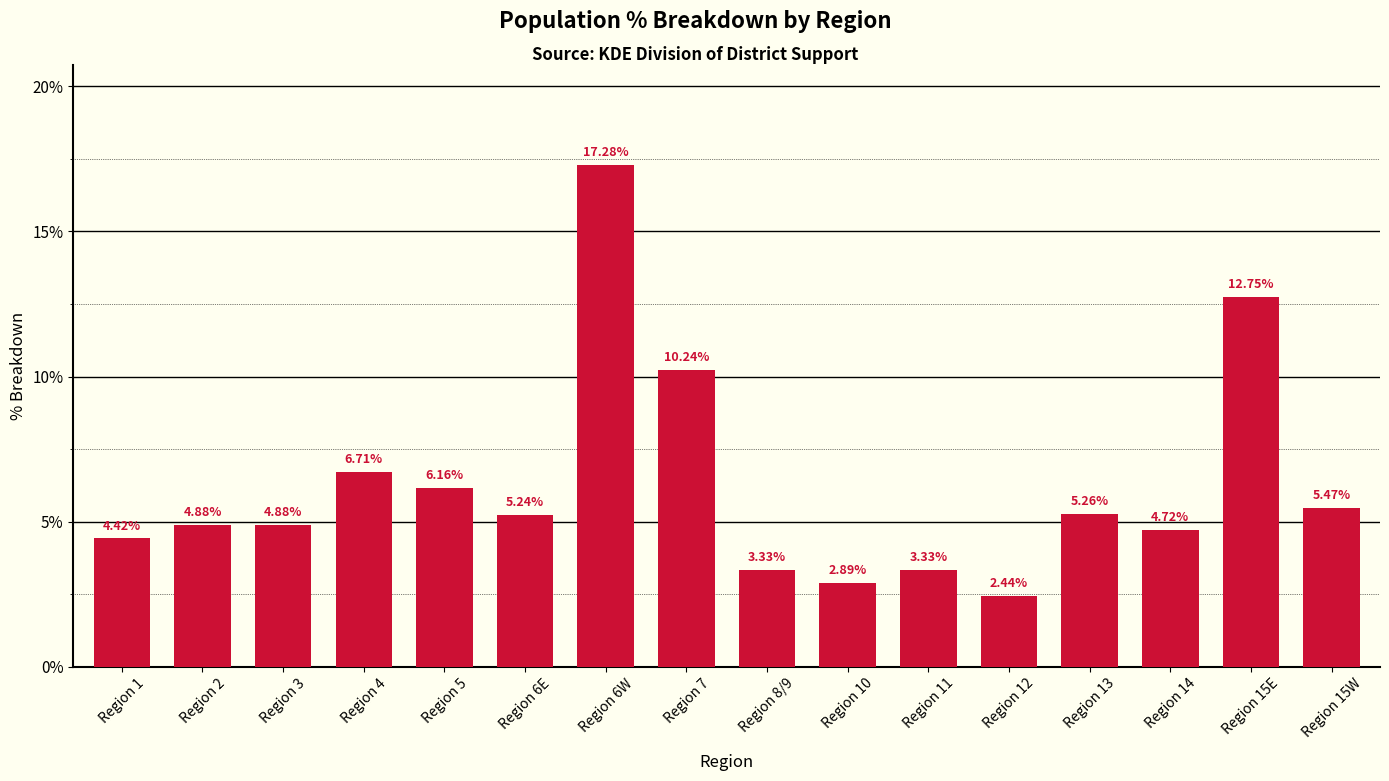

What is the difference between the maximum and minimum values?

14.8